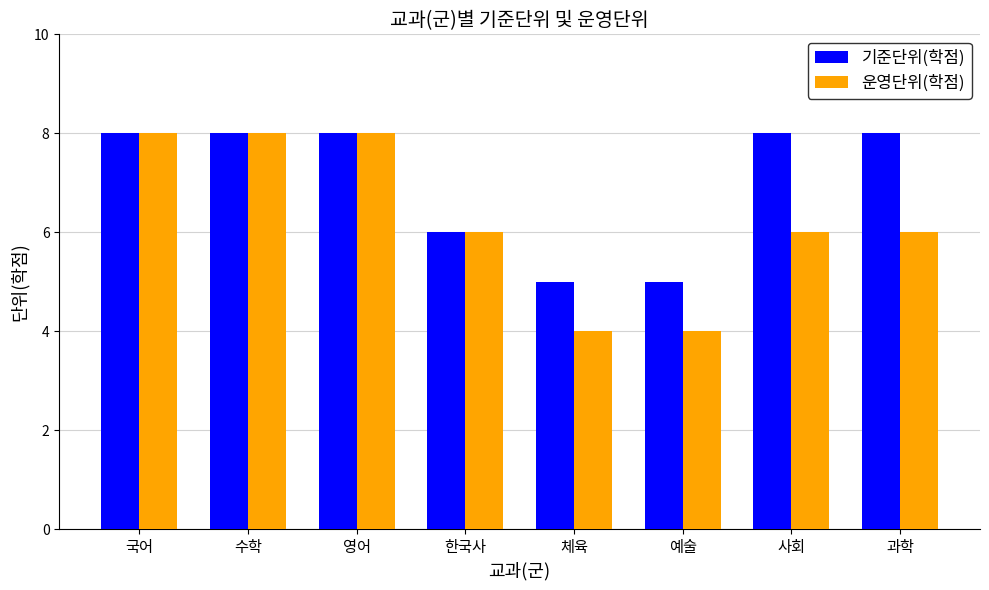

List the series in order of their overall mean, highest first.

기준단위(학점), 운영단위(학점)